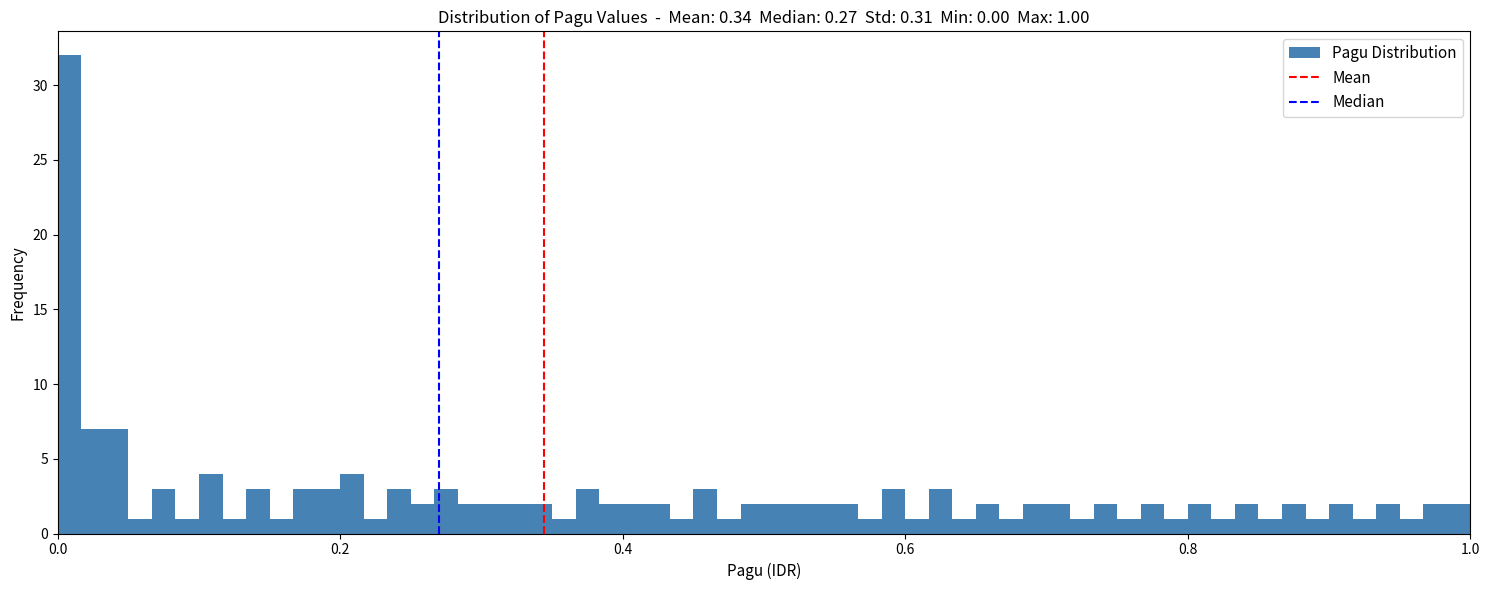

Around what value on the x-axis is the tallest bar? Give the approximate position of its centre, as read against the axis.

0.00